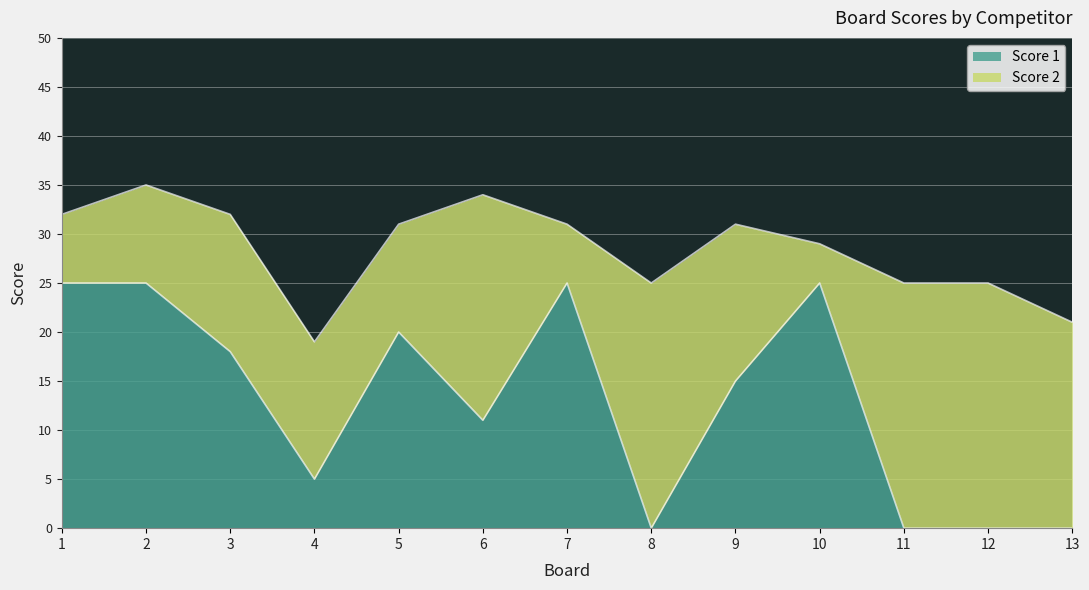

Which has a higher value, 4 or 3?

3